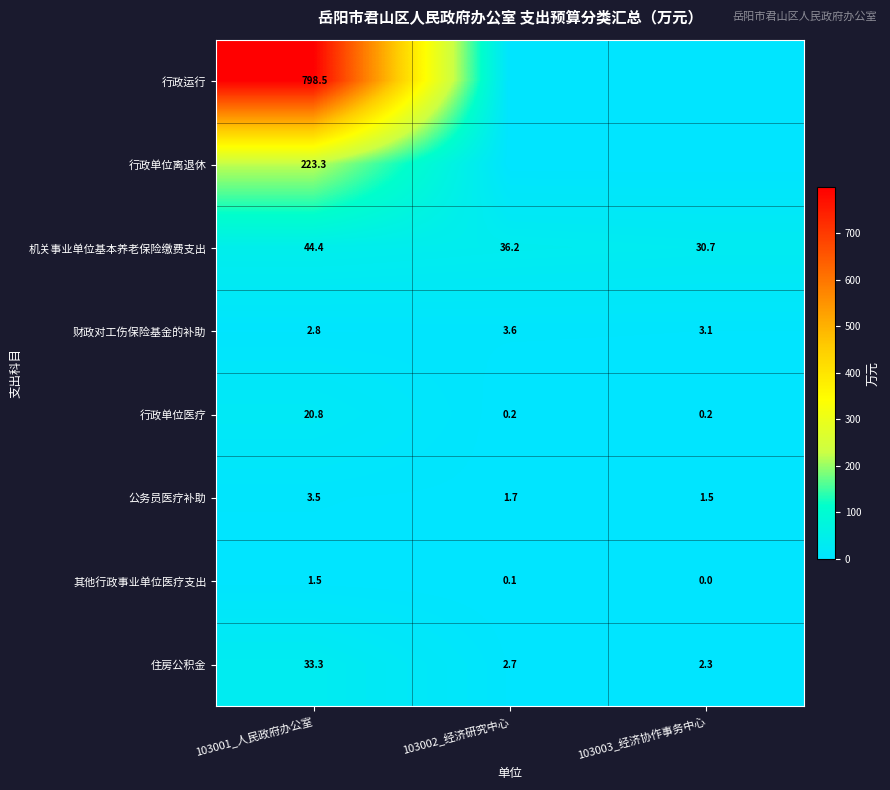

What is the sum of all 机关事业单位基本养老保险缴费支出 values?

111.3